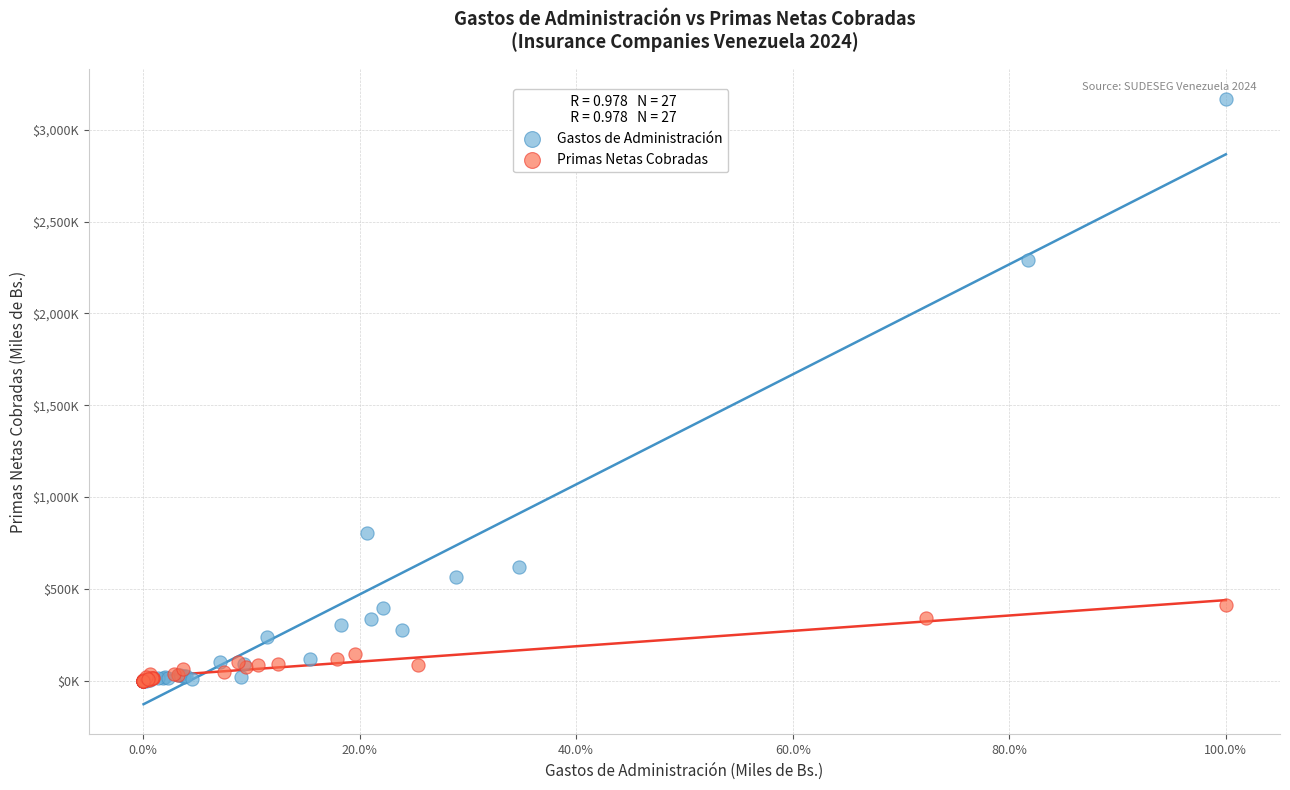

Which series has the largest Y range (max minus min)?

Gastos de Administración